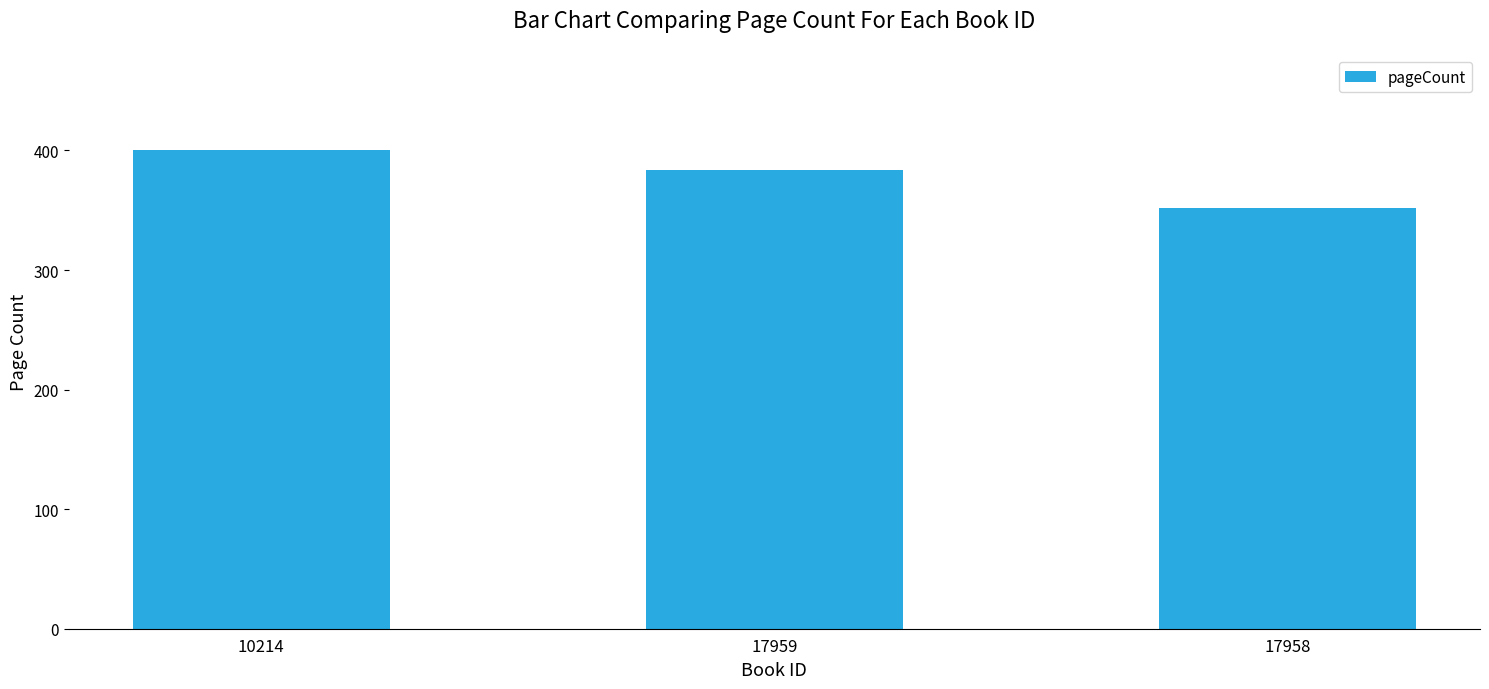

Reading right to left, extract all data points from this chart.

17958=352	17959=384	10214=400